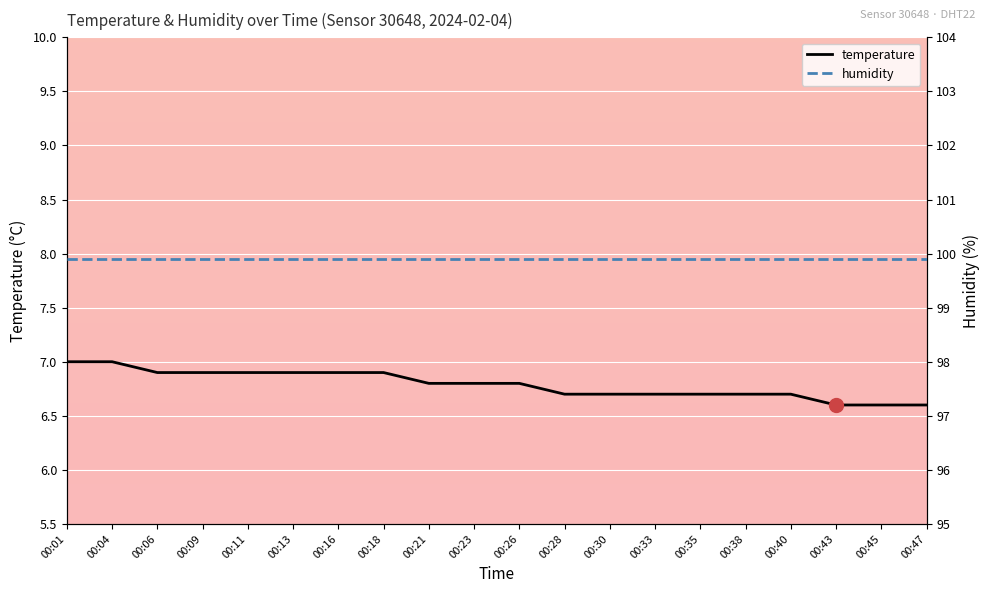

Reading left to right, list all the values displayed in this chart.

temperature: 7.0	7.0	6.9	6.9	6.9	6.9	6.9	6.9	6.8	6.8	6.8	6.7	6.7	6.7	6.7	6.7	6.7	6.6	6.6	6.6
humidity: 99.9	99.9	99.9	99.9	99.9	99.9	99.9	99.9	99.9	99.9	99.9	99.9	99.9	99.9	99.9	99.9	99.9	99.9	99.9	99.9